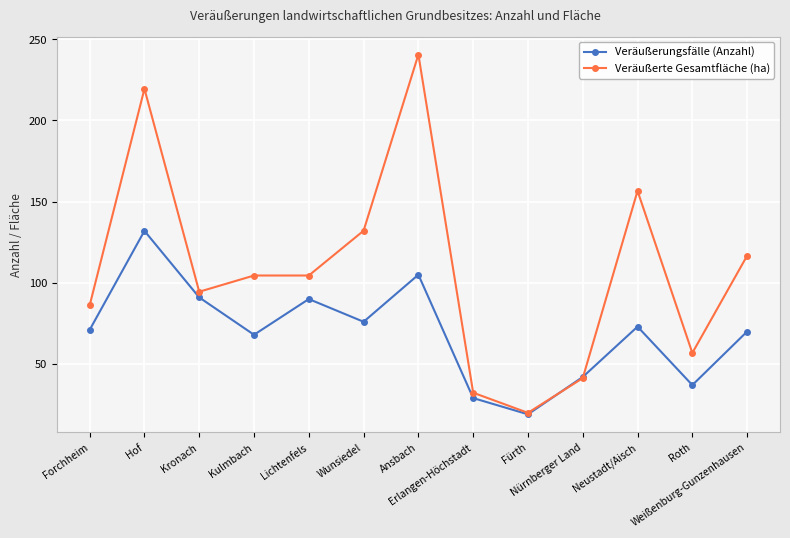

What is the maximum value for Veräußerte Gesamtfläche (ha)?

240.6